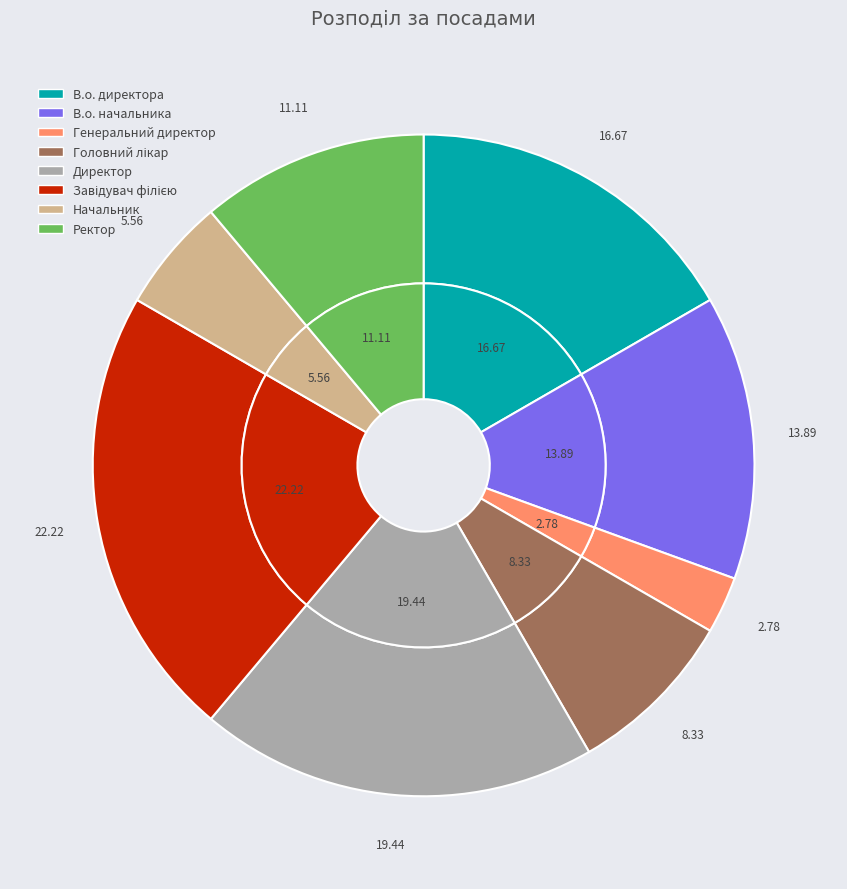

Is Головний лікар the majority of the pie?

No